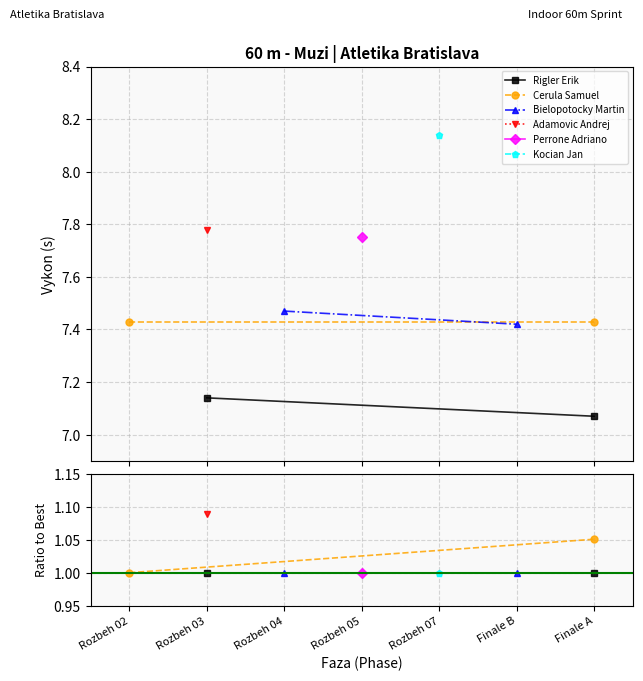

The value of Bielopotocky Martin at Rozbeh 04 is 1.7. True or false?

False